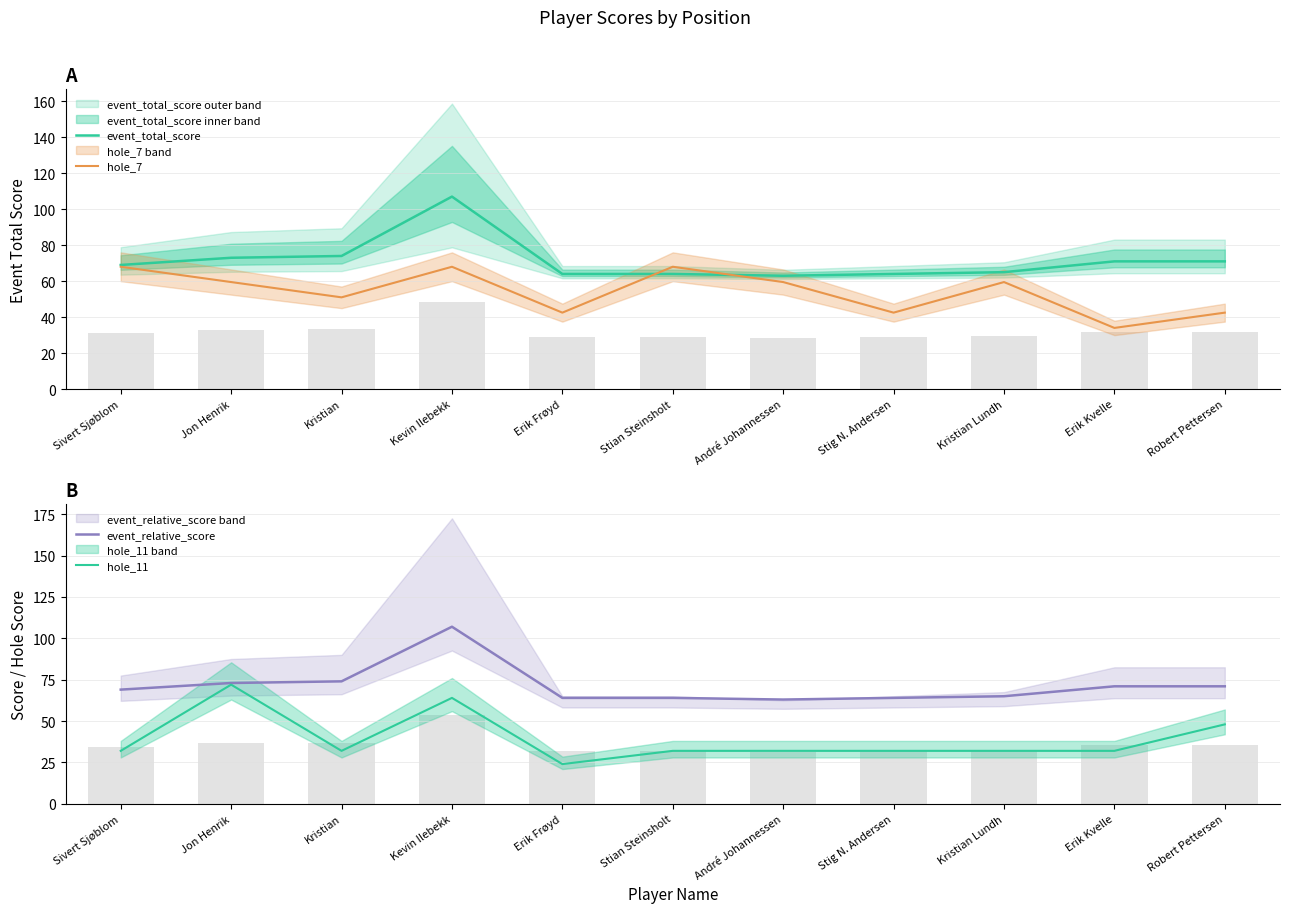

How many data points in event_total_score are above 69?

5